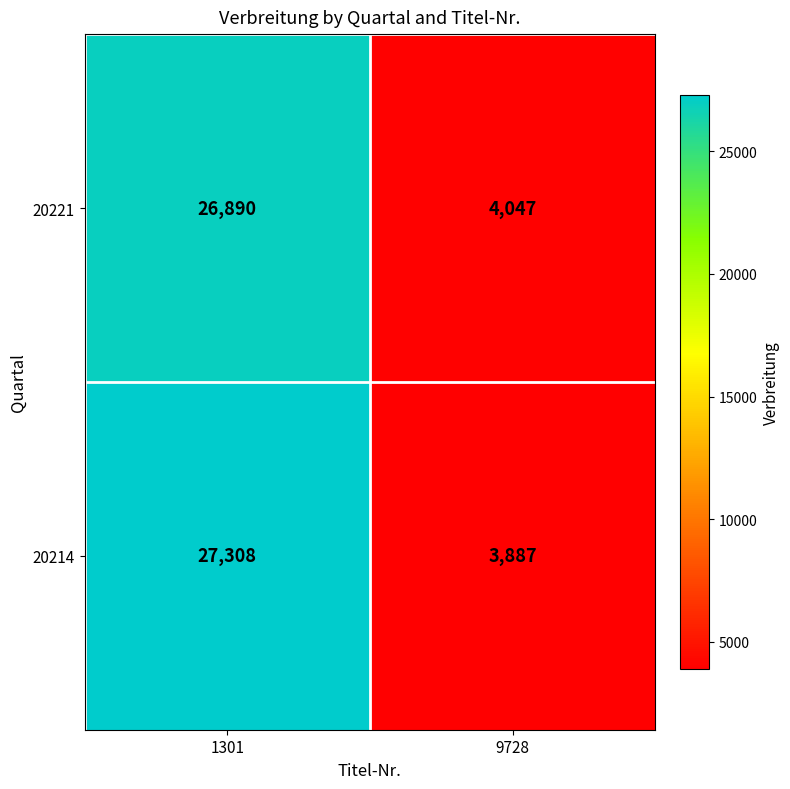

Is it true that 20221 equals 5748 at 9728?

False